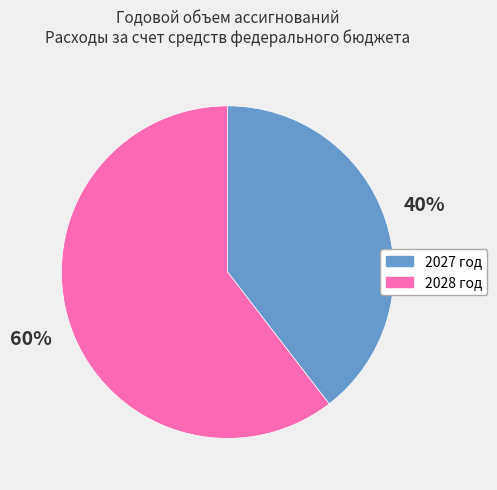

What is the largest slice in the pie chart?

2028 год